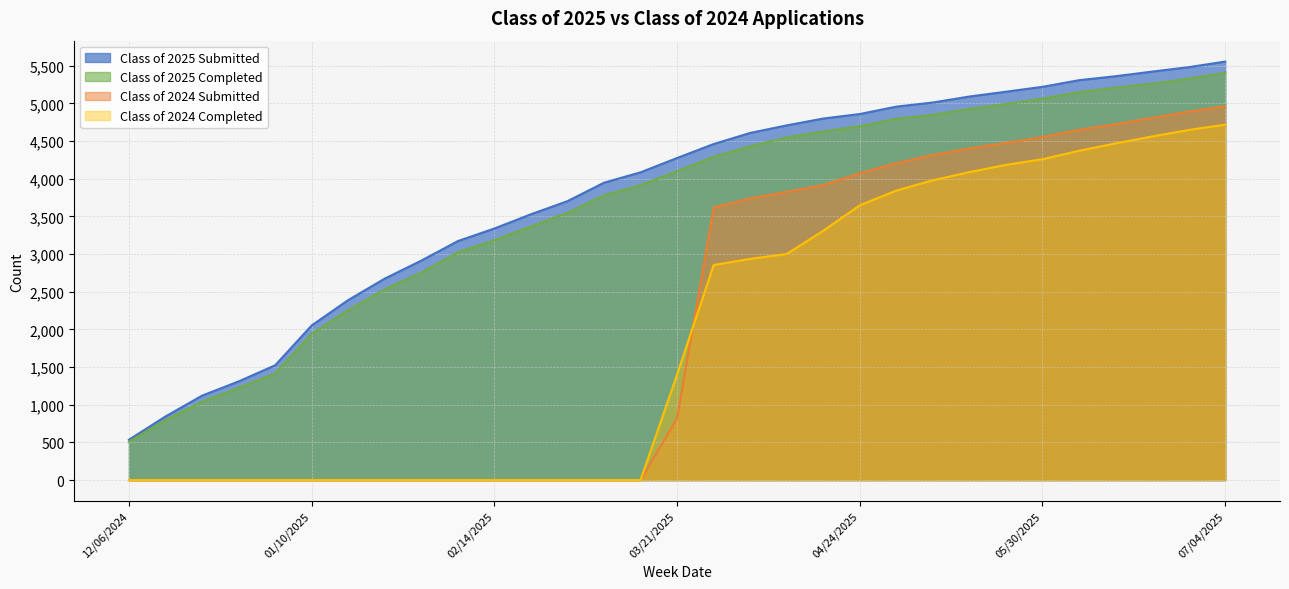

What is the difference between the highest and lowest values at 05/16/2025?

1003